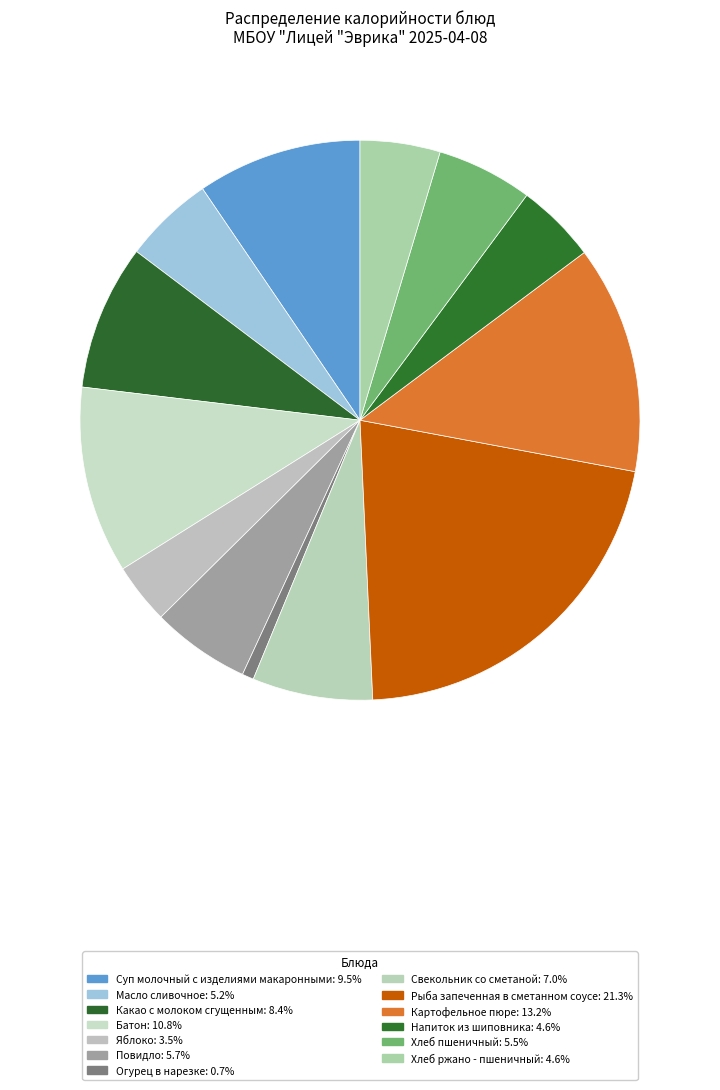

Rank the categories by value from highest to lowest.

Рыба запеченная в сметанном соусе, Картофельное пюре, Батон, Суп молочный с изделиями макаронными, Какао с молоком сгущенным, Свекольник со сметаной, Повидло, Хлеб пшеничный, Масло сливочное, Напиток из шиповника, Хлеб ржано - пшеничный, Яблоко, Огурец в нарезке